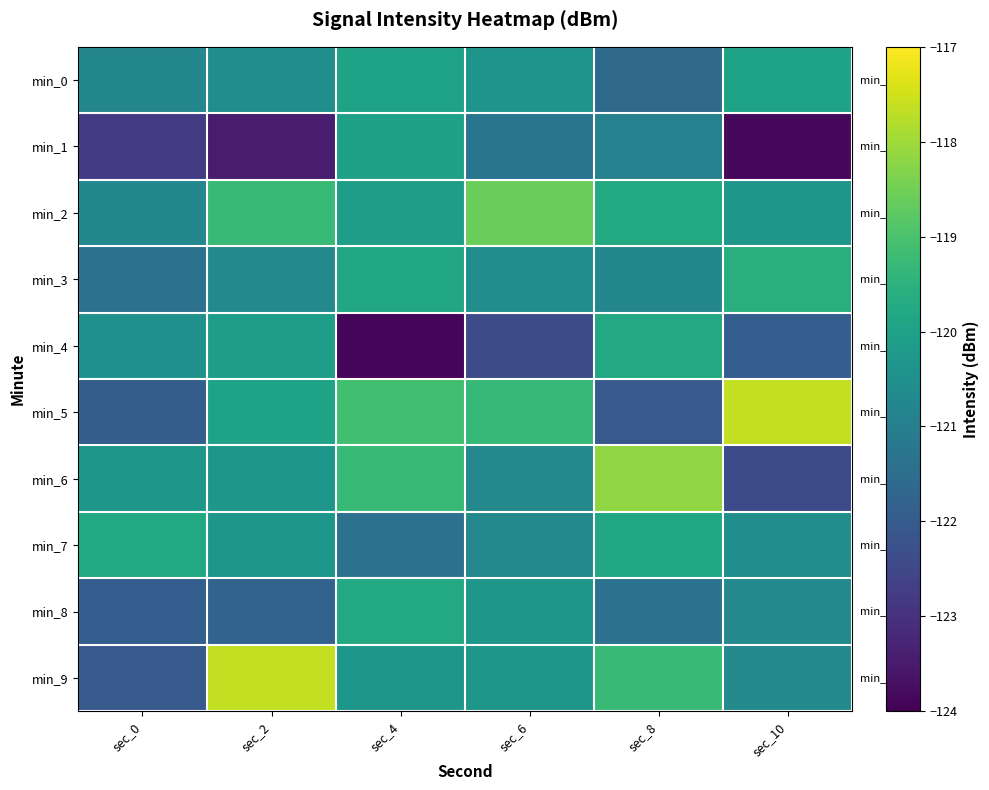

Rank the series by their maximum value, from lowest to highest.

min_1, min_0, min_4, min_7, min_8, min_3, min_2, min_6, min_5, min_9